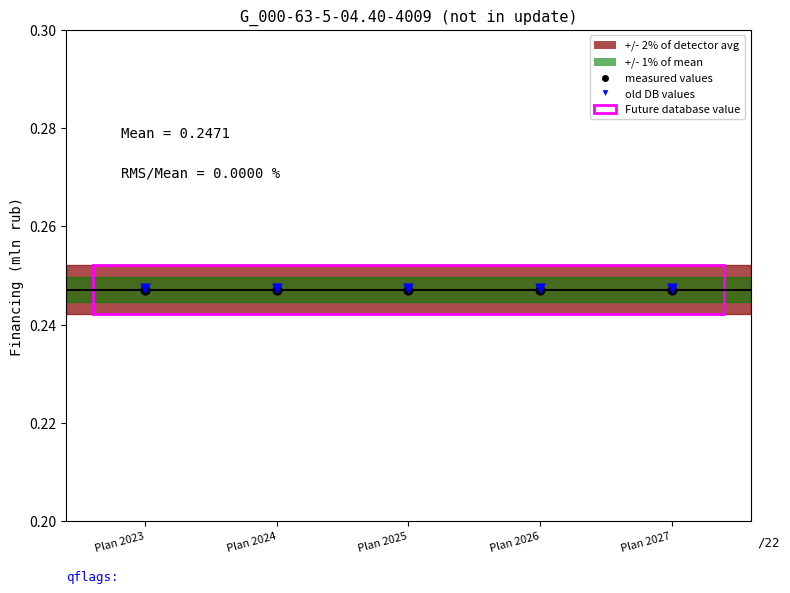

Which series contains the lowest Y value?

measured values